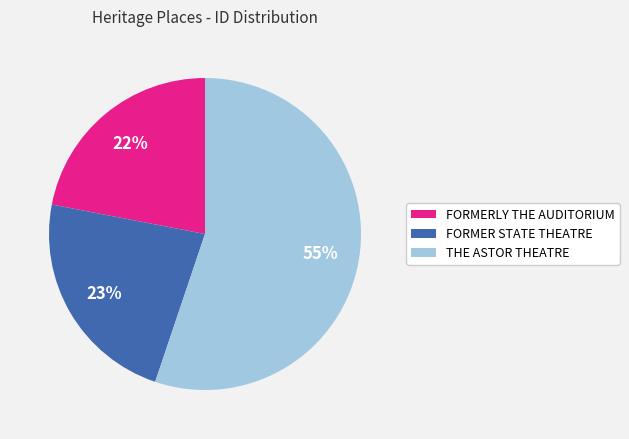

Is the sum of FORMER STATE THEATRE and THE ASTOR THEATRE greater than half?

Yes